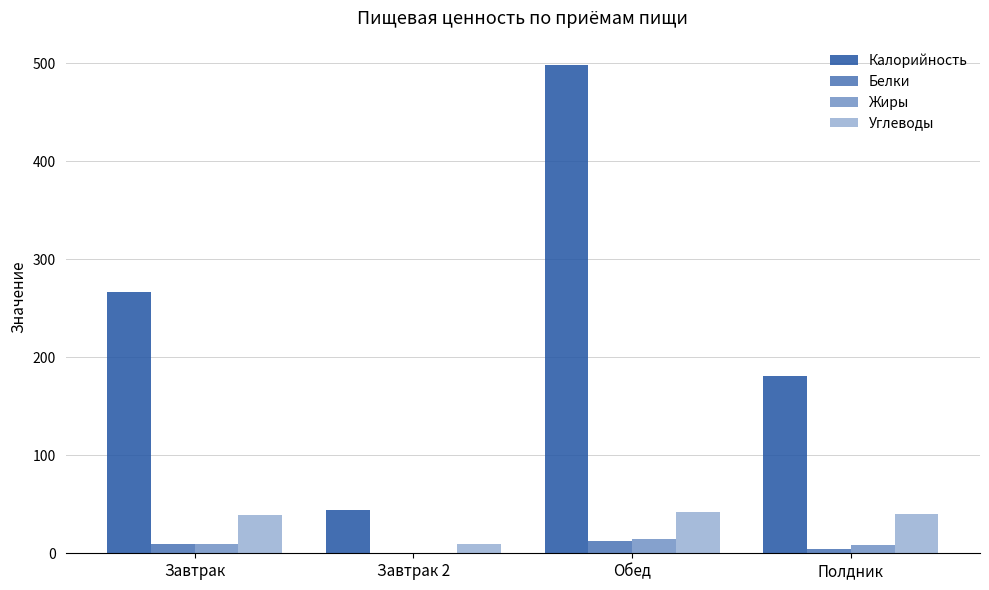

How many groups of bars are there?

4